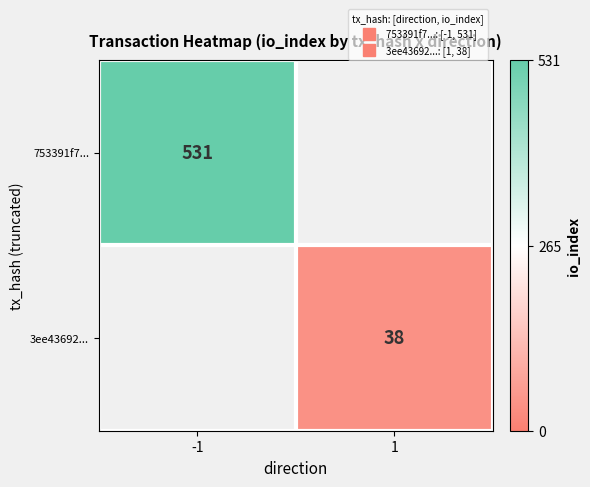

The 753391f7... series shows 531.0 at -1. True or false?

True